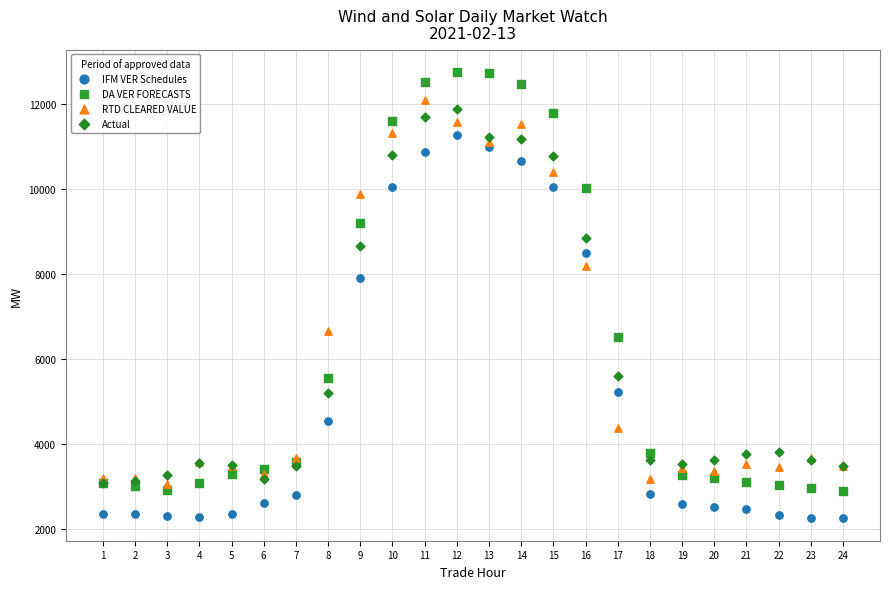

Which series reaches the minimum Y coordinate?

IFM VER Schedules